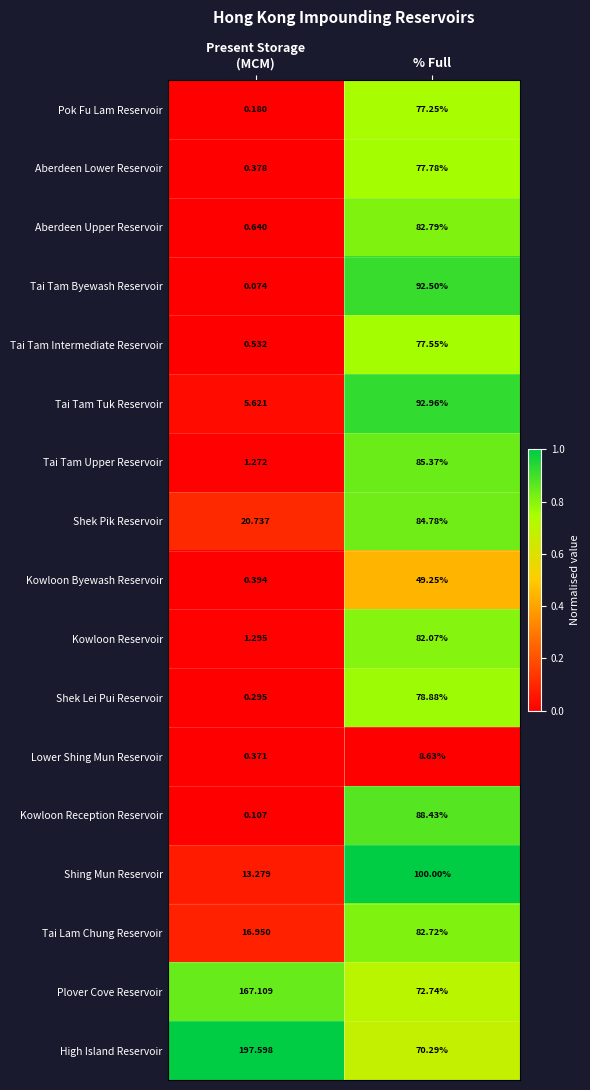

At which label does Aberdeen Lower Reservoir reach its peak?

% Full